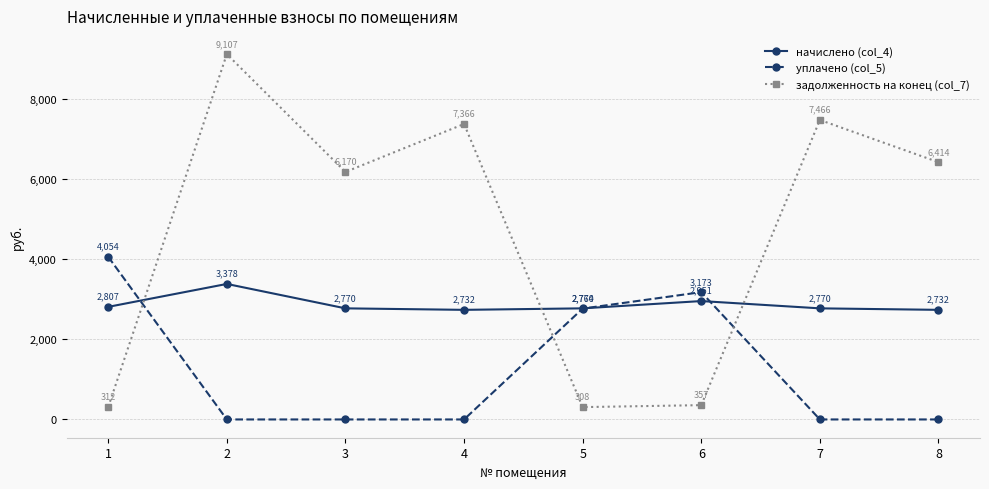

Where is начислено (col_4) nearest to the value 3055?

6